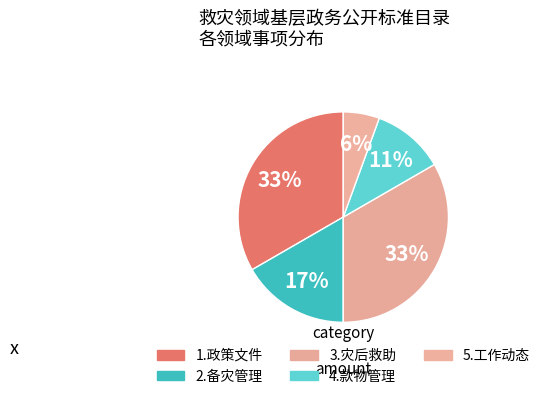

Which category has the smallest portion of the pie?

5.工作动态